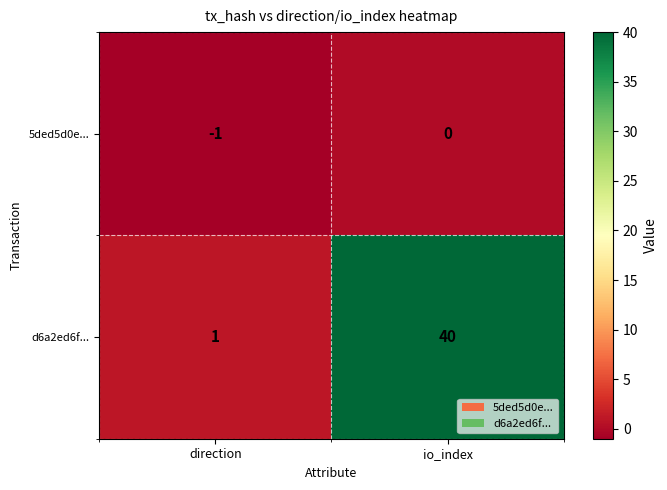

What value does the d6a2ed6f... series have at io_index, to the nearest 10?

40